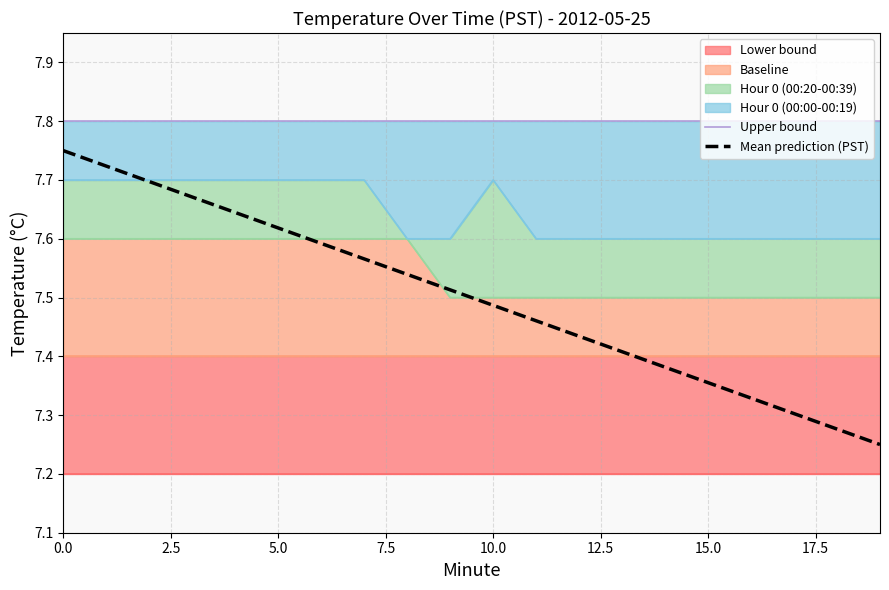

True or false: Mean prediction (PST) and Upper bound cross at least once.

False